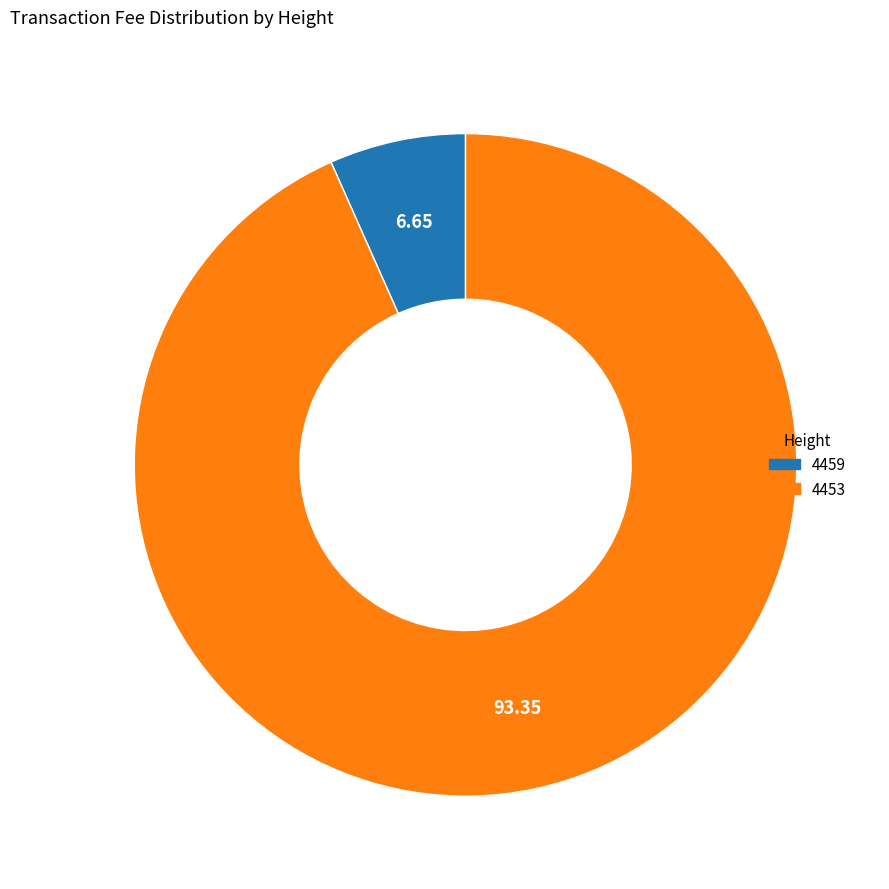

Is there any slice that represents more than half of the pie?

Yes